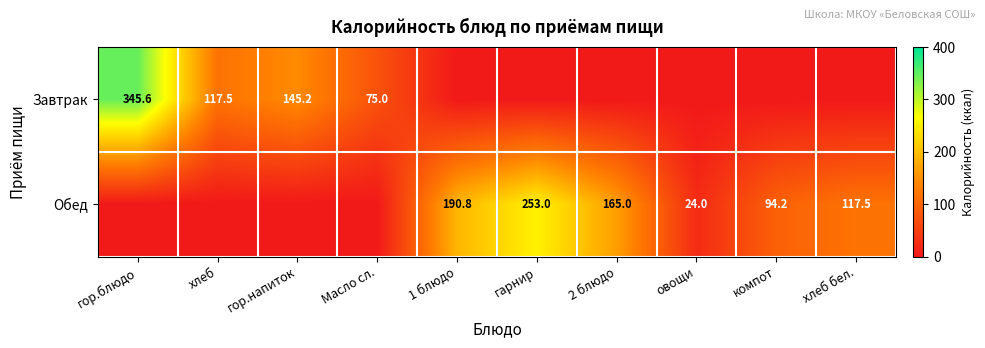

Is it true that Обед equals 190.8 at 1 блюдо?

True